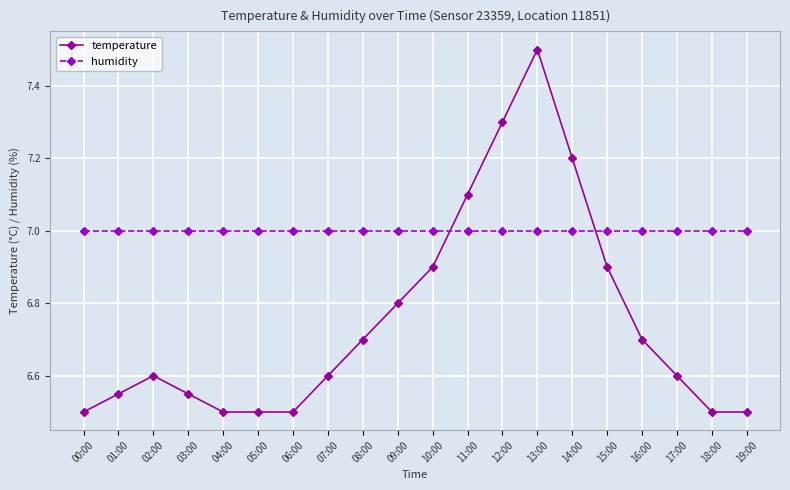

Which series changed the most between 06:00 and 11:00?

temperature